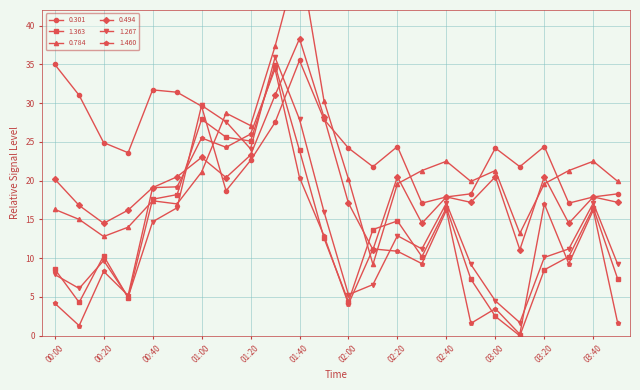

At which category does 1.267 reach its first local peak?

00:20